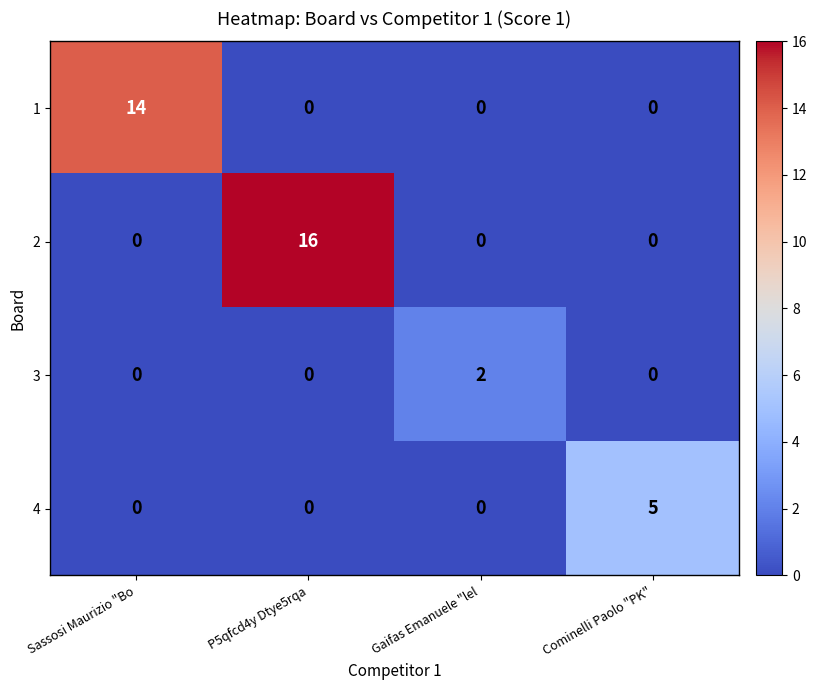

At which label does 1 reach its peak?

Sassosi Maurizio "Bo